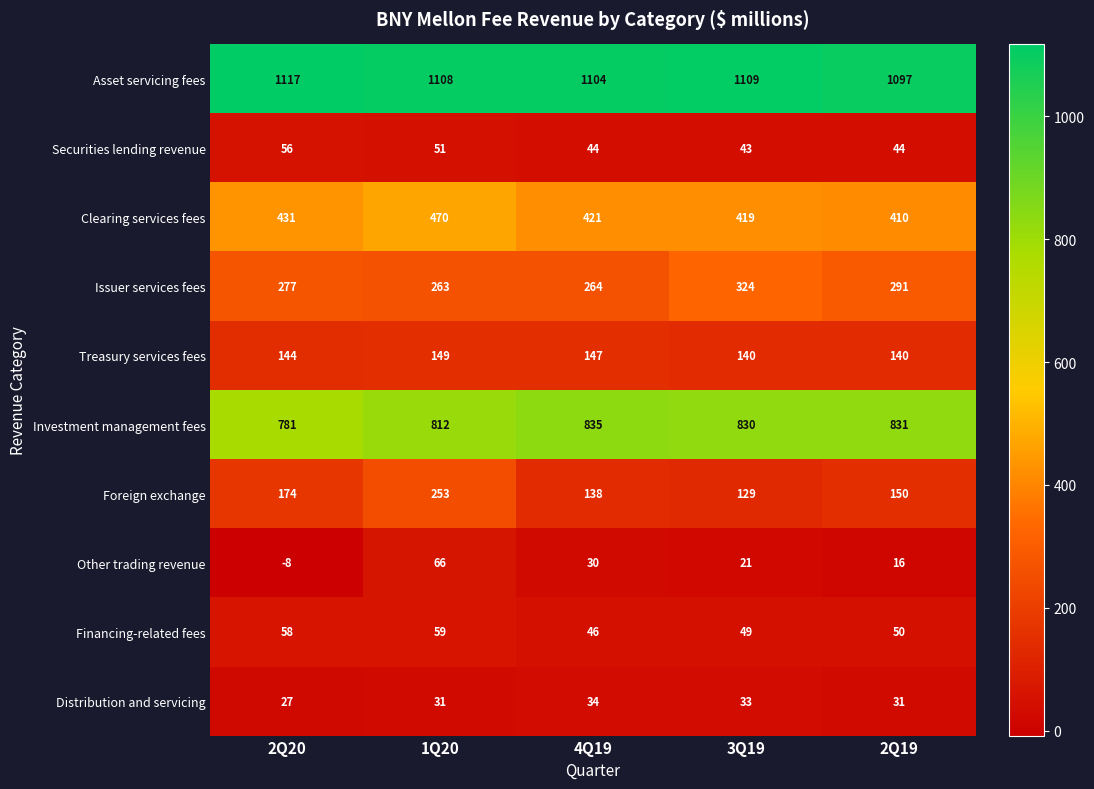

List the labels in order of Investment management fees value, largest first.

4Q19, 2Q19, 3Q19, 1Q20, 2Q20